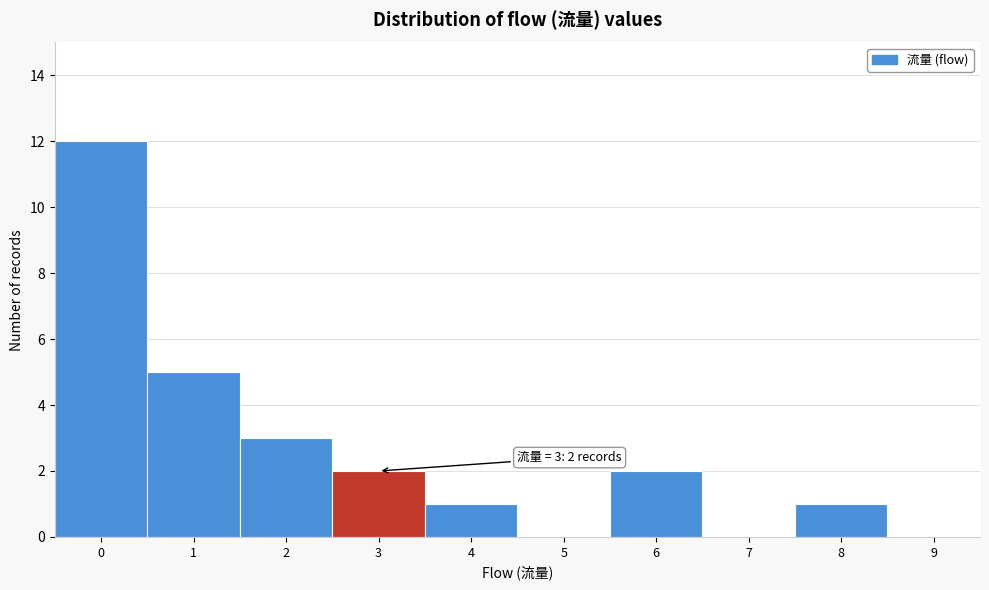

Which range on the x-axis has the tallest bar?

-0.5 to 0.5